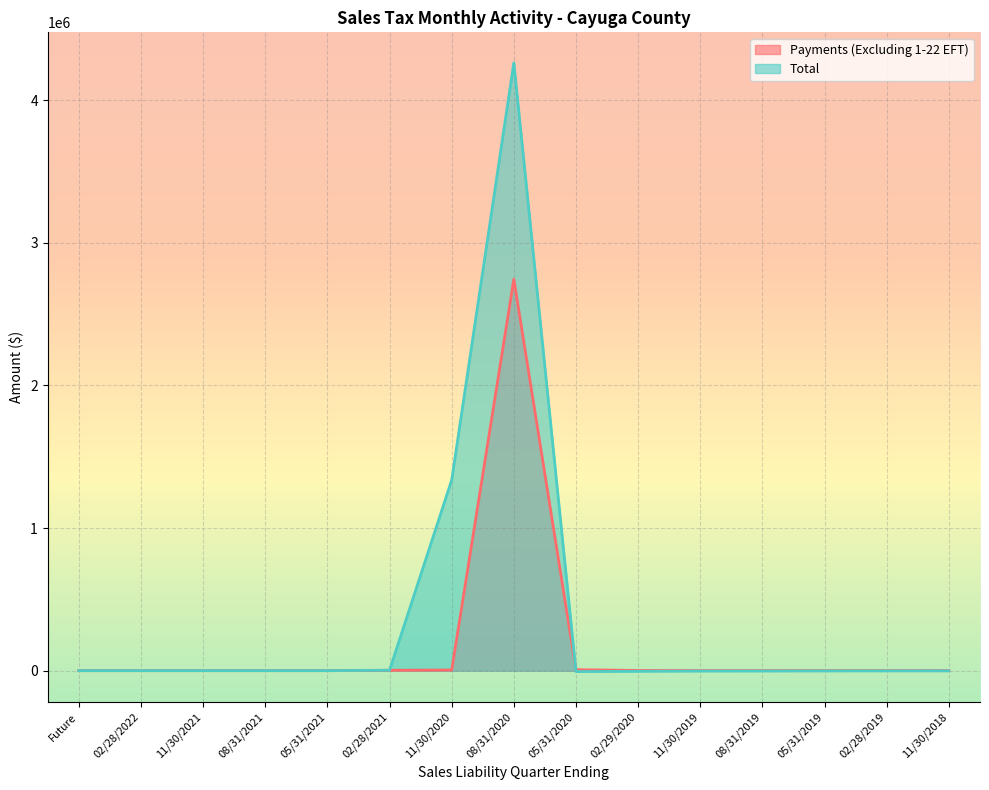

Reading left to right, what are all the values shown in this chart?

Payments (Excluding 1-22 EFT): 0.0	0.0	0.0	0.0	0.0	2702.0	4572.9	2744401.4	6781.1	1254.3	554.4	462.5	266.4	337.6	91.3
Total: 0.0	0.0	0.0	0.0	0.0	2761.3	1336364.4	4262124.4	-6531.0	-4457.7	-2821.7	-2433.6	-1919.5	-1614.3	-1511.0